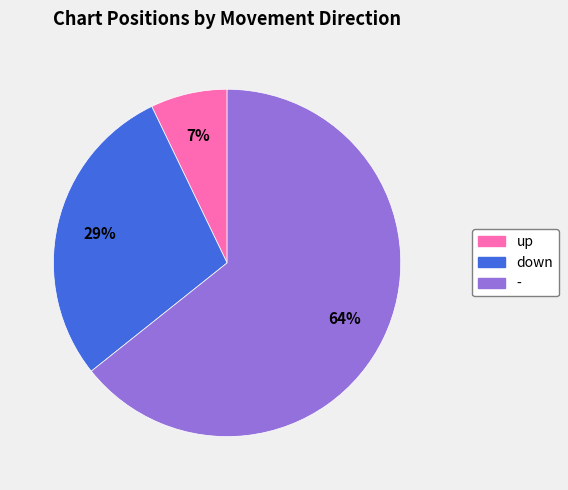

What is the largest slice in the pie chart?

-